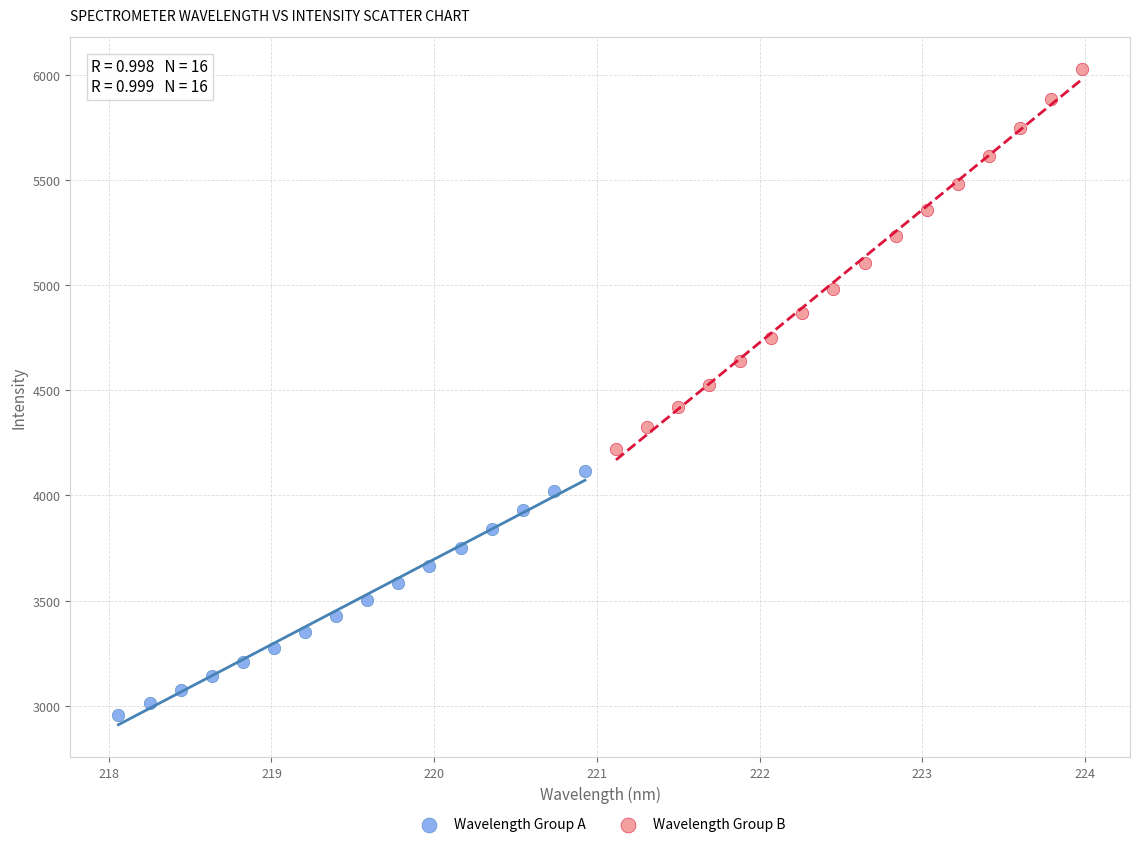

What are all the series names shown in the legend?

Wavelength Group A, Wavelength Group B